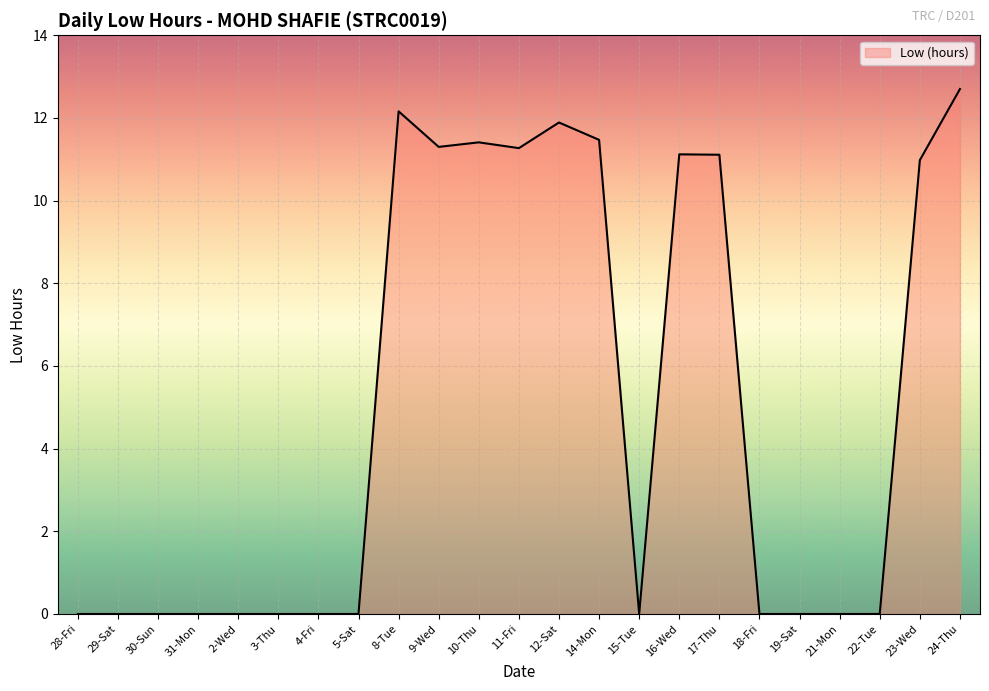

What is the ratio of the value at 24-Thu to the value at 9-Wed?

1.1